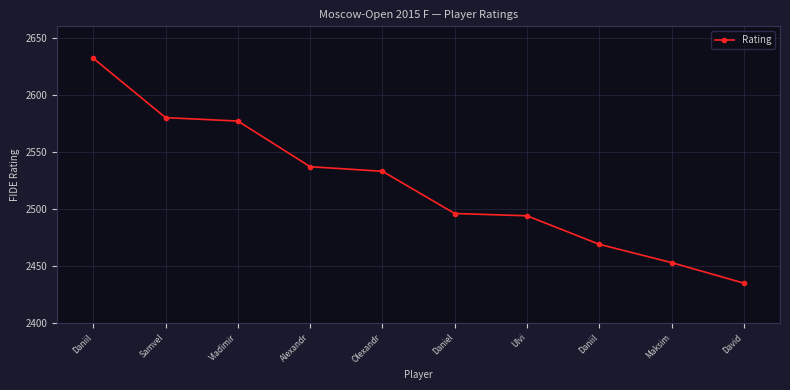

What value does the data have at Ulvi, to the nearest 5?

2495